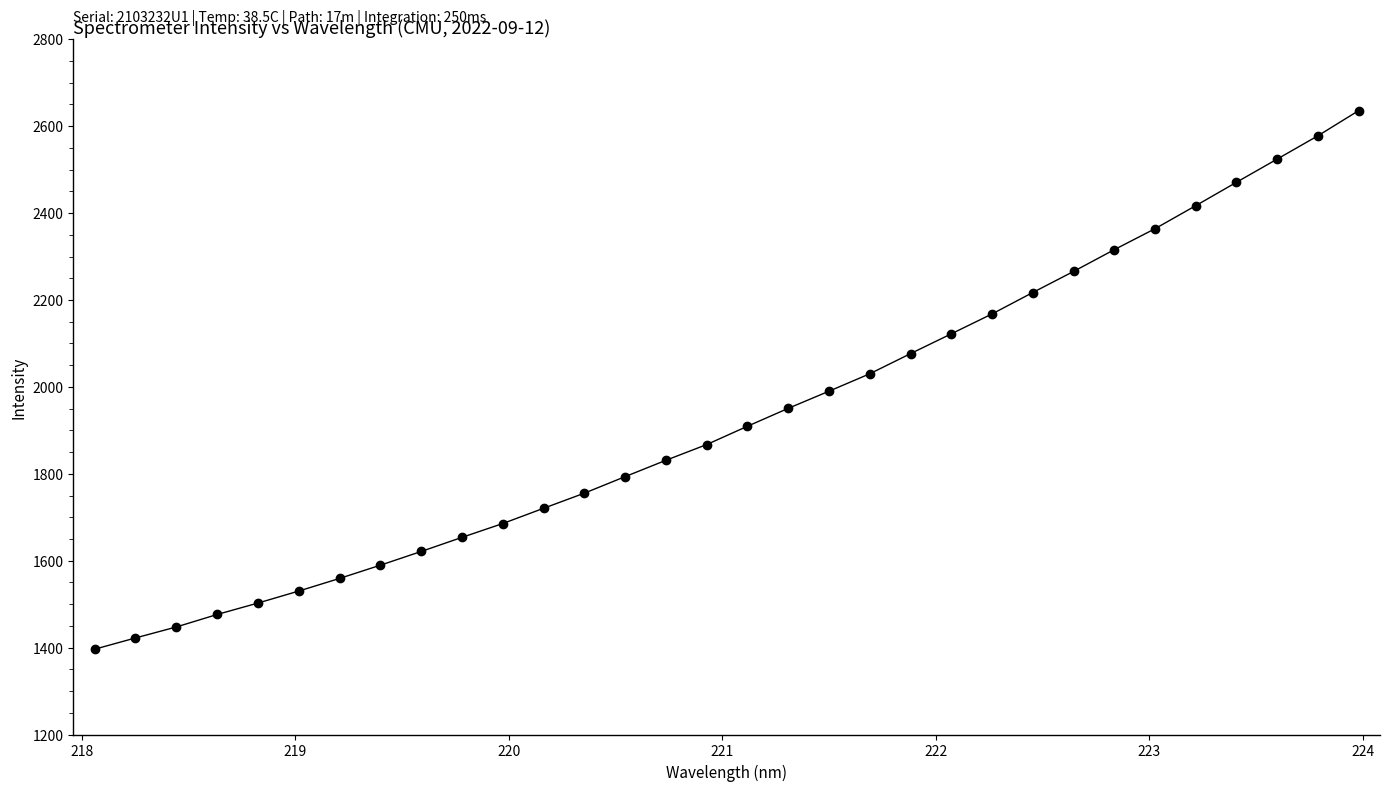

What is the value of the 7th point from the left?

1559.2